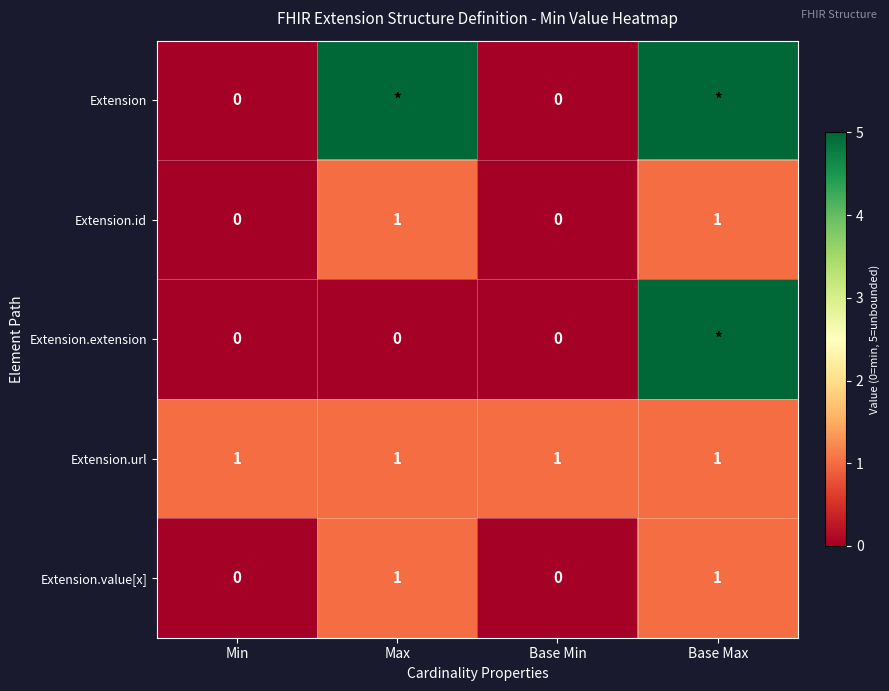

What is the sum of all Extension.url values?

4